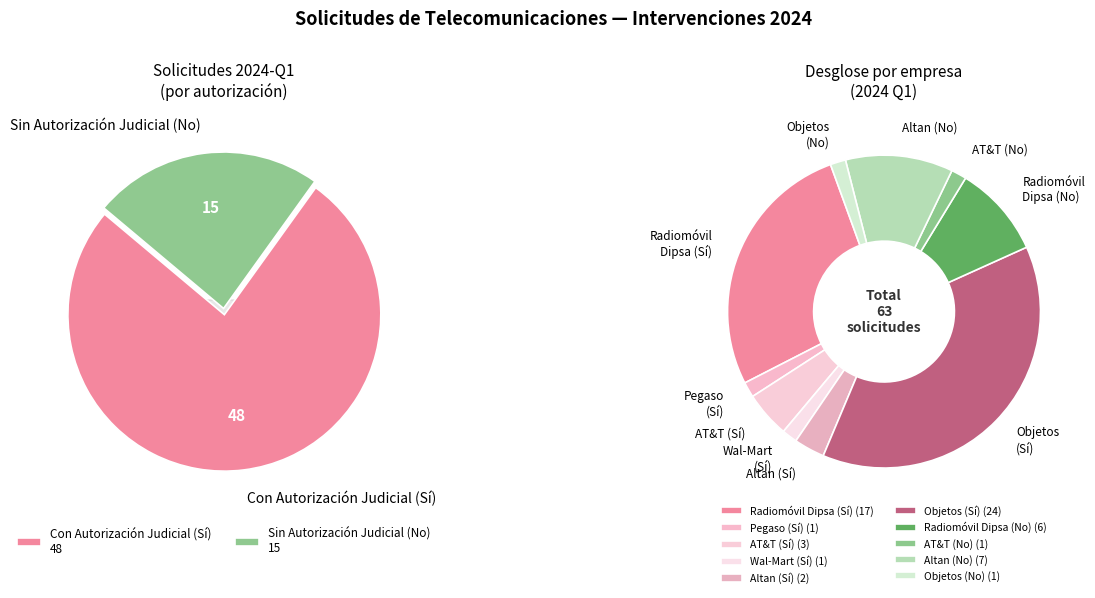

To the nearest percent, what portion does Altan Redes (No) represent?

11%